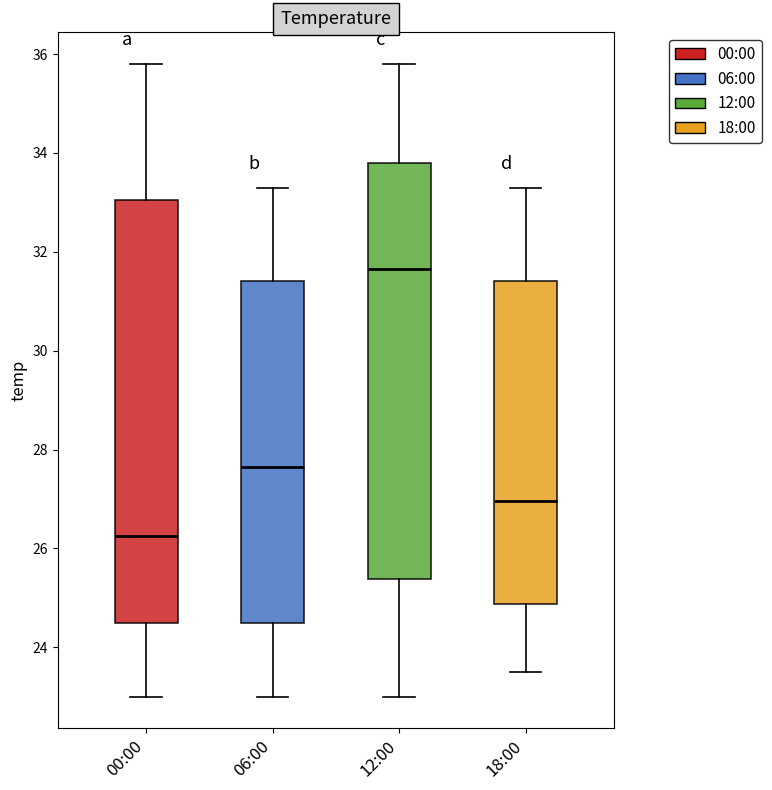

Reading left to right, read every box against the y-axis: the position of its median line, the range the box covers, and the ends of its whiskers. The values are not printed on the chart, so give them approximately, as read against the axis.

00:00: median 26.2, box 24.6 to 33.0, whiskers 23.0 to 35.8
06:00: median 27.6, box 24.6 to 31.4, whiskers 23.0 to 33.4
12:00: median 31.6, box 25.4 to 33.8, whiskers 23.0 to 35.8
18:00: median 27.0, box 24.8 to 31.4, whiskers 23.6 to 33.4